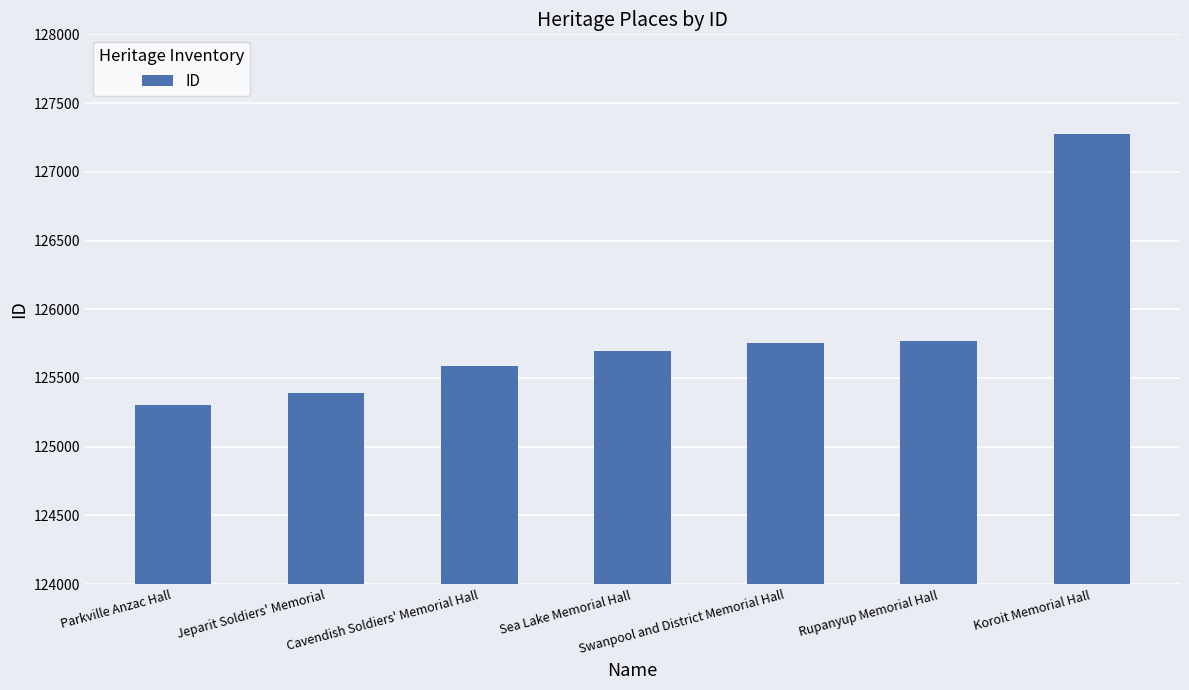

What is the label of the 6th bar from the right?

Jeparit Soldiers' Memorial